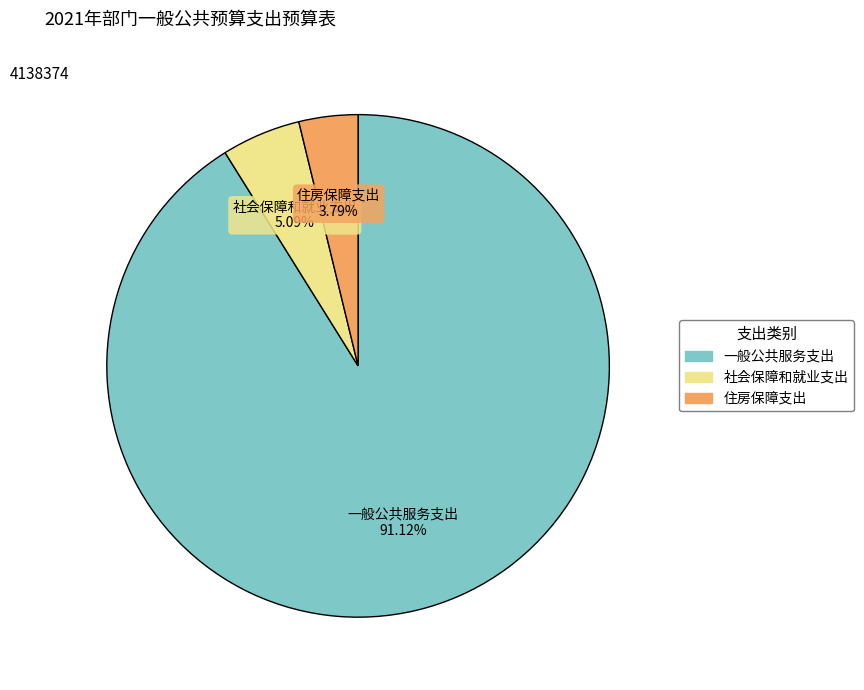

Between 社会保障和就业支出 and 住房保障支出, which is larger?

社会保障和就业支出